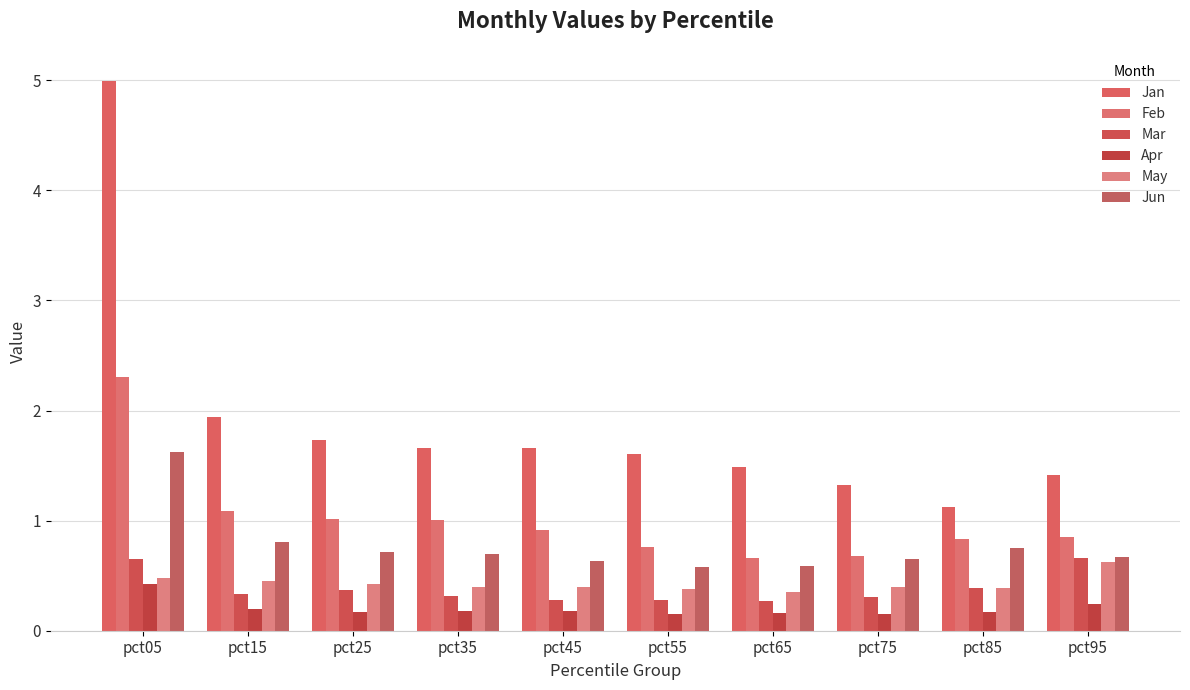

Which series has the largest total across all categories?

Jan